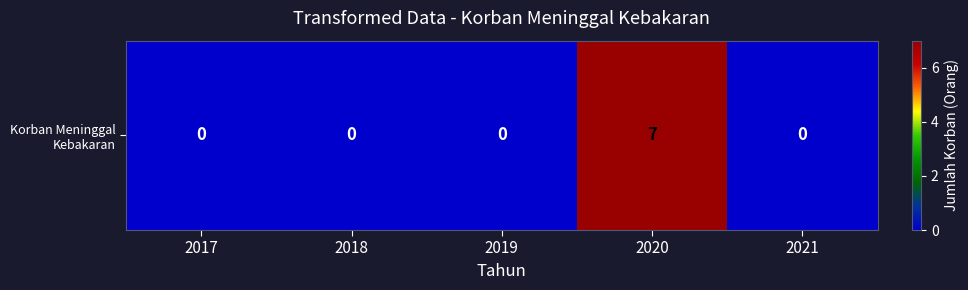

The chart shows a value of 0 at 2019. True or false?

True